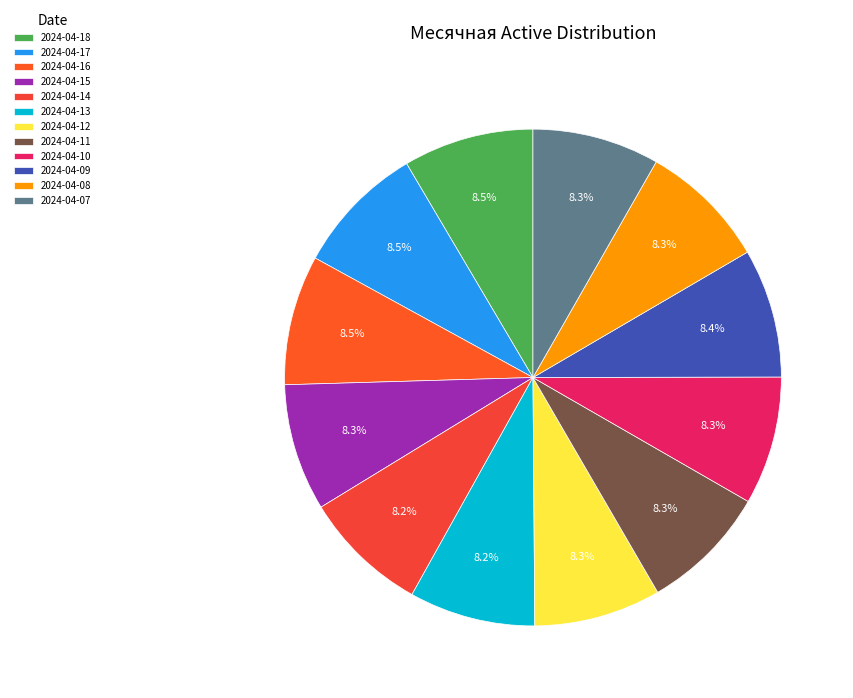

What is the total percentage of 2024-04-08 and 2024-04-12?

16.6%